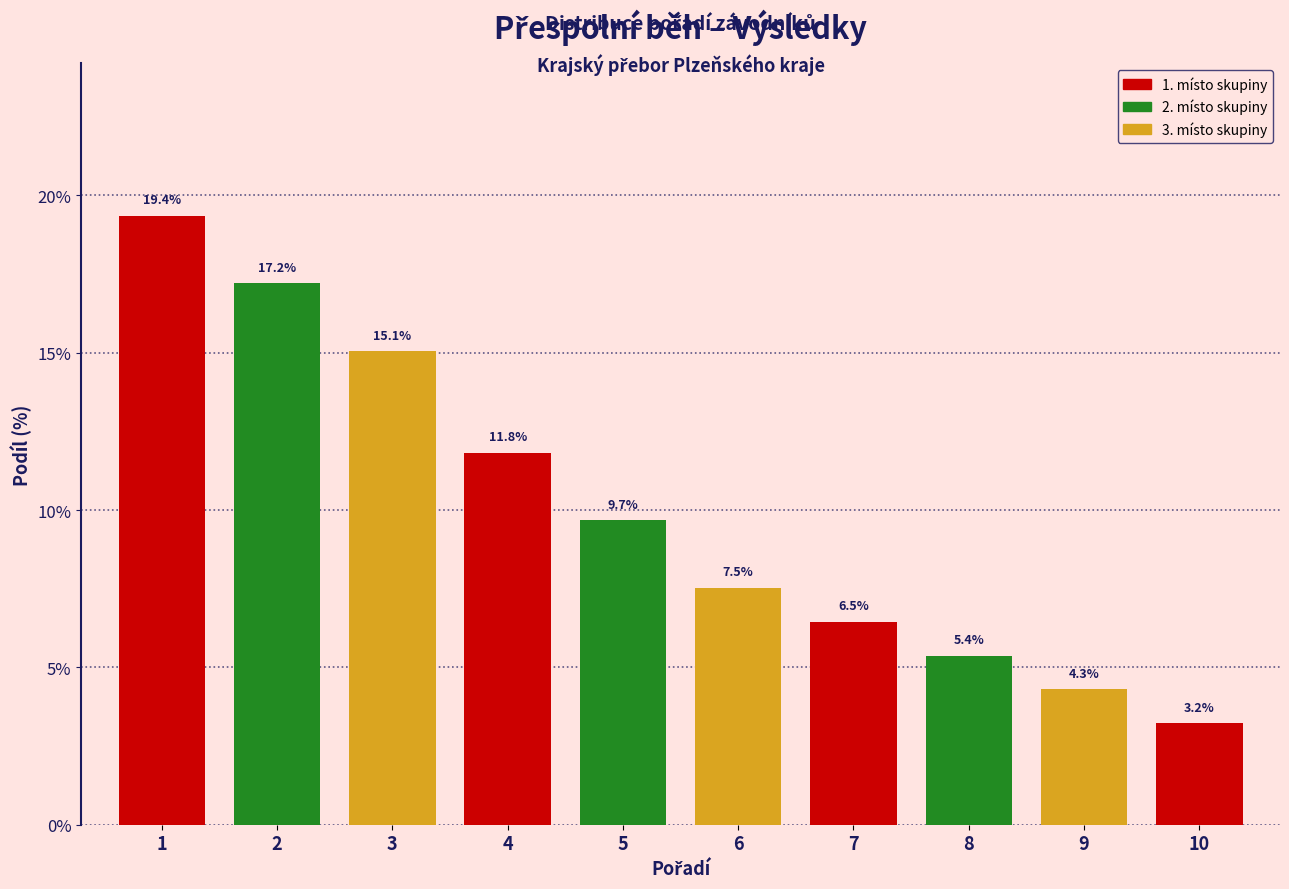

Reading right to left, list all the values displayed in this chart.

3.2	4.3	5.4	6.5	7.5	9.7	11.8	15.1	17.2	19.4